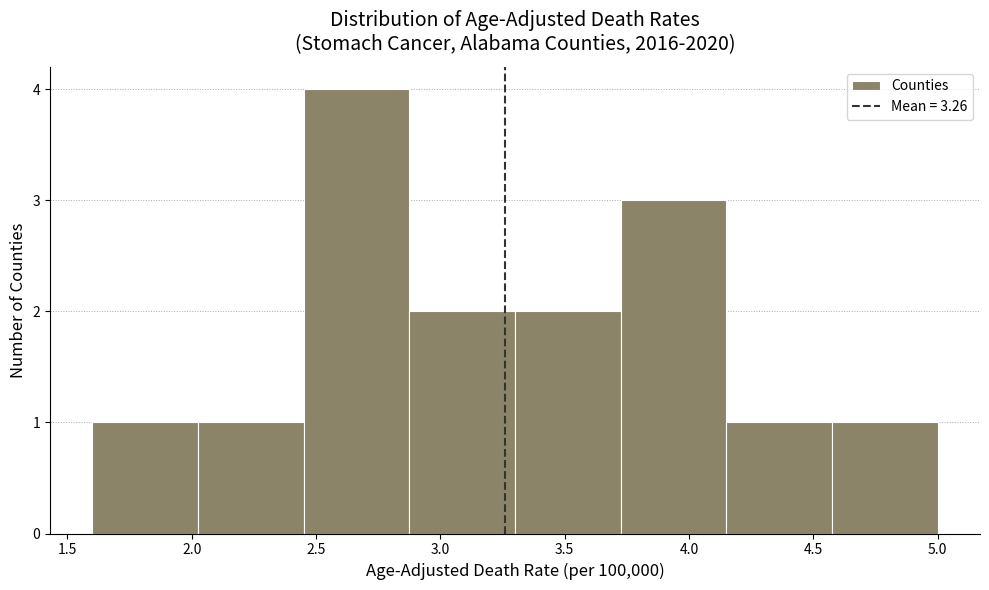

Over which range of the x-axis is the bar tallest?

2.450 to 2.875